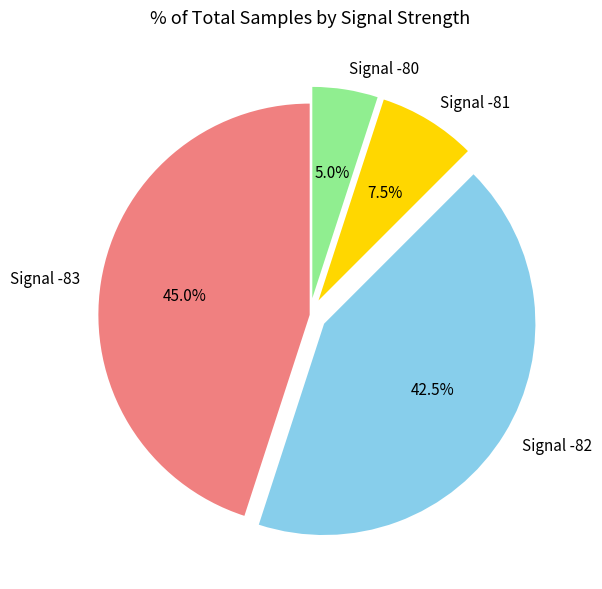

Is Signal -80 the majority of the pie?

No